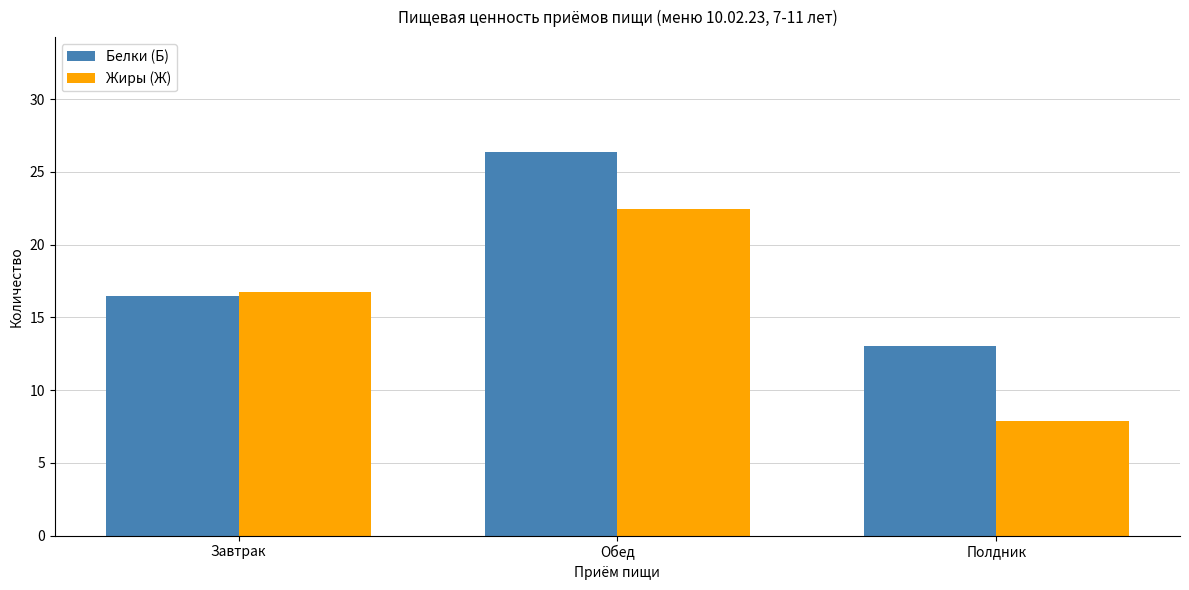

True or false: Жиры (Ж) has a value of 16.8 at Завтрак.

True